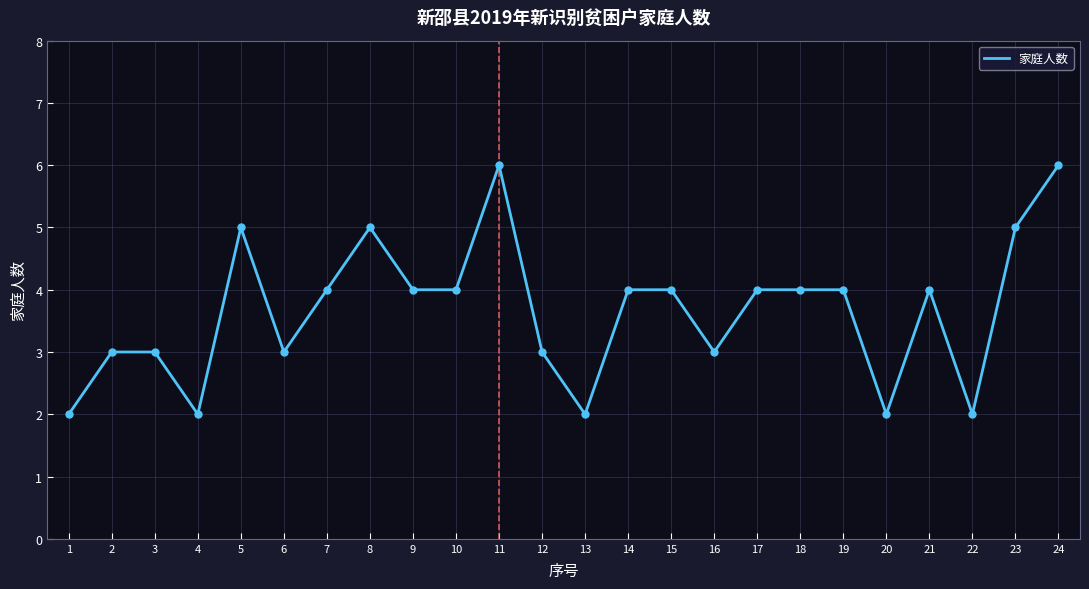

Reading right to left, list all the values displayed in this chart.

6	5	2	4	2	4	4	4	3	4	4	2	3	6	4	4	5	4	3	5	2	3	3	2